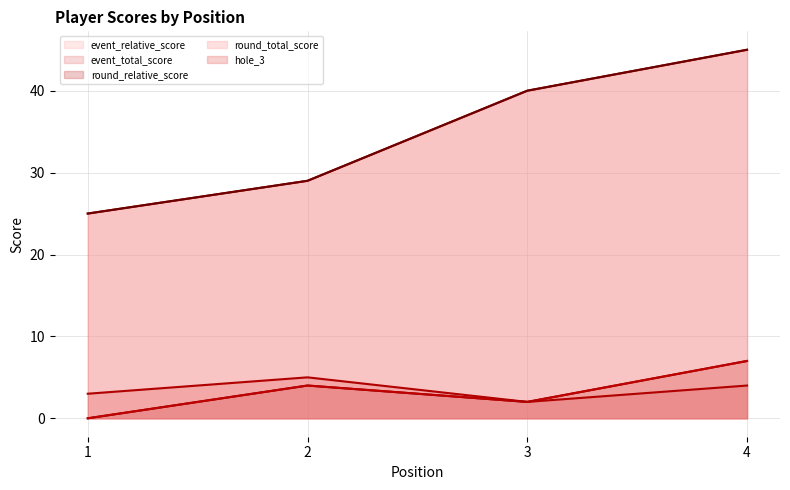

Reading left to right, transcribe all the data shown in this chart.

event_relative_score (line): 1=0	2=4	3=2	4=7
event_total_score (line): 1=25	2=29	3=40	4=45
round_relative_score (line): 1=0	2=4	3=2	4=7
round_total_score (line): 1=25	2=29	3=40	4=45
hole_3 (line): 1=3	2=5	3=2	4=4